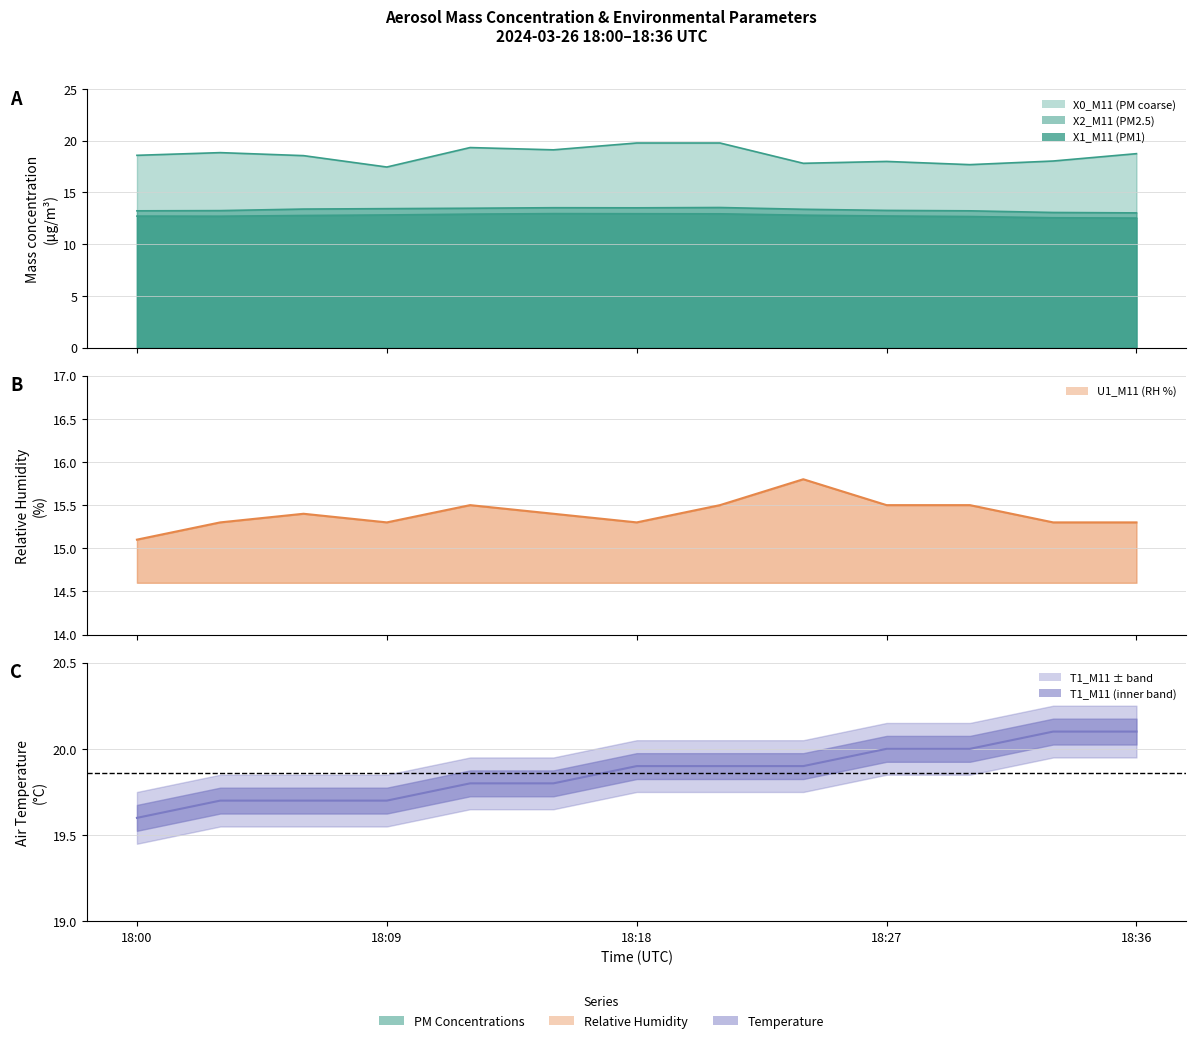

What is the greatest value displayed?

20.1